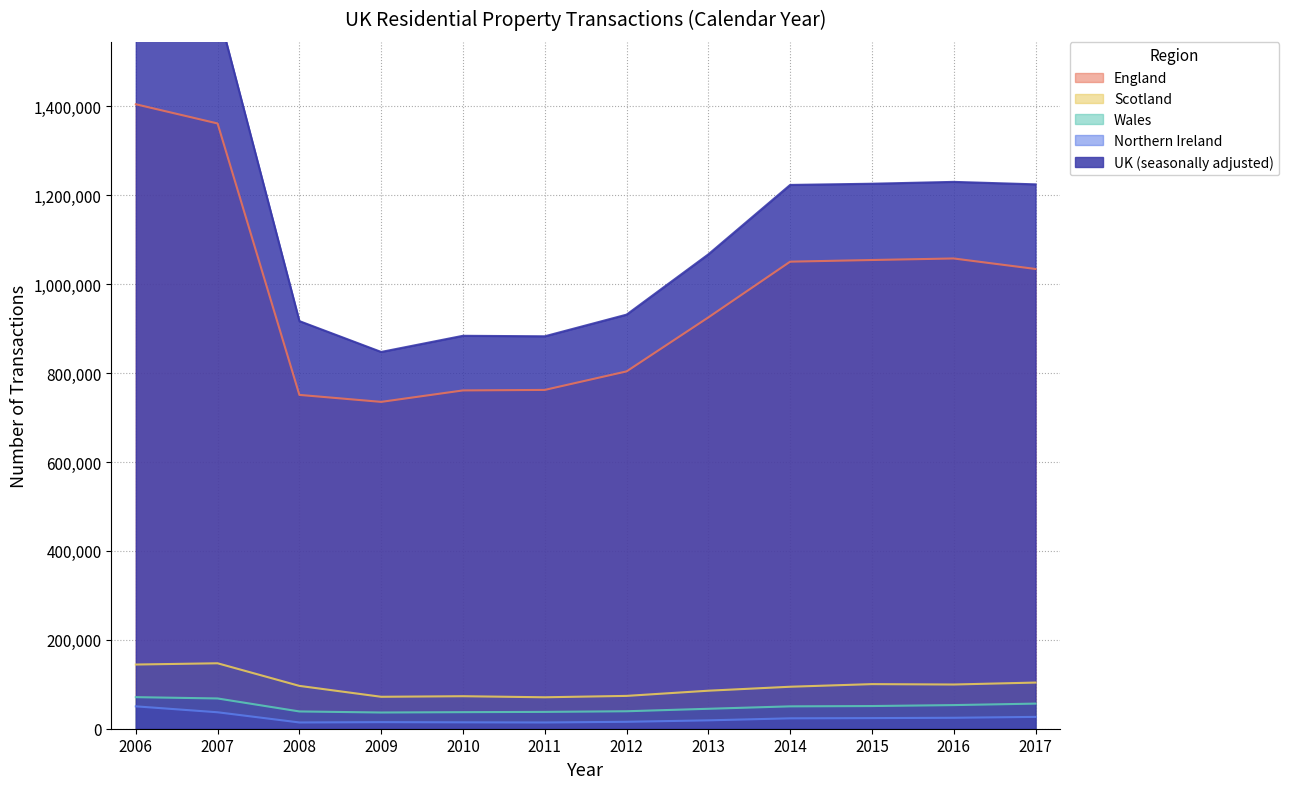

What is the value of the Wales point at the 6th from the left?

37870